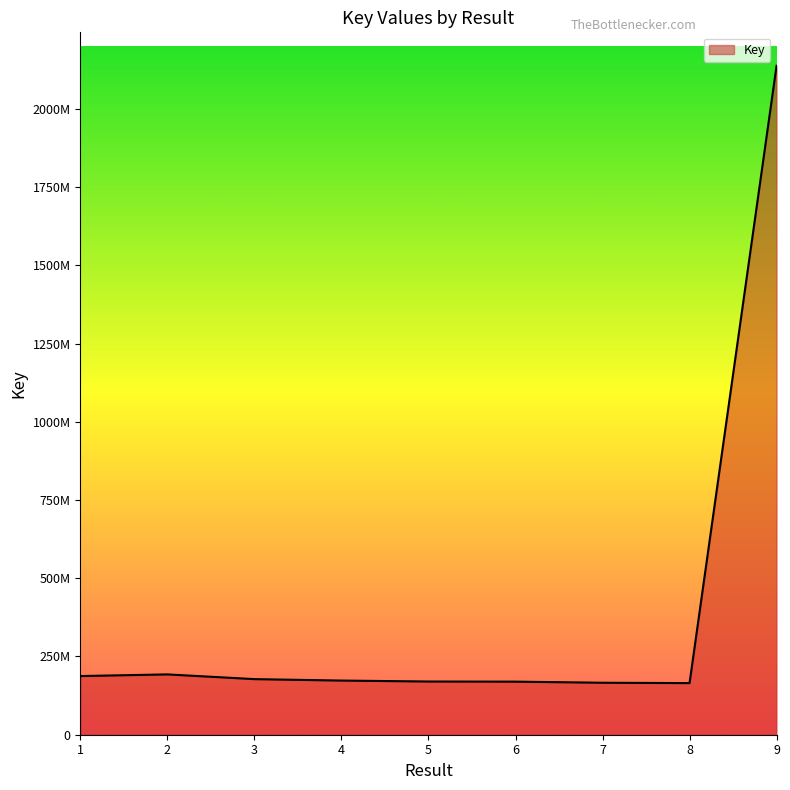

What is the change in value from 1 to 7?

-21376817